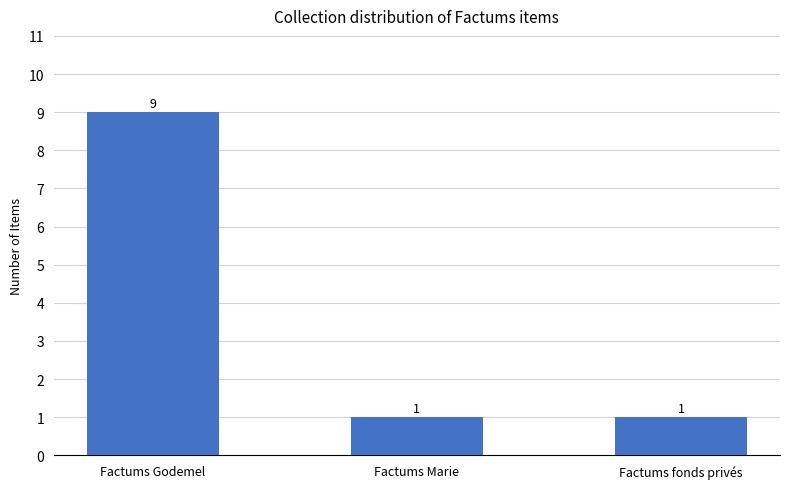

What is the label of the 2nd bar from the left?

Factums Marie